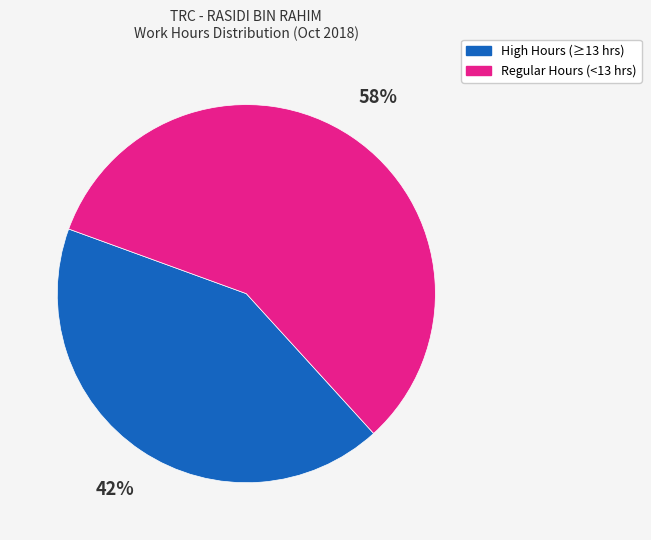

Does any single category account for the majority?

Yes